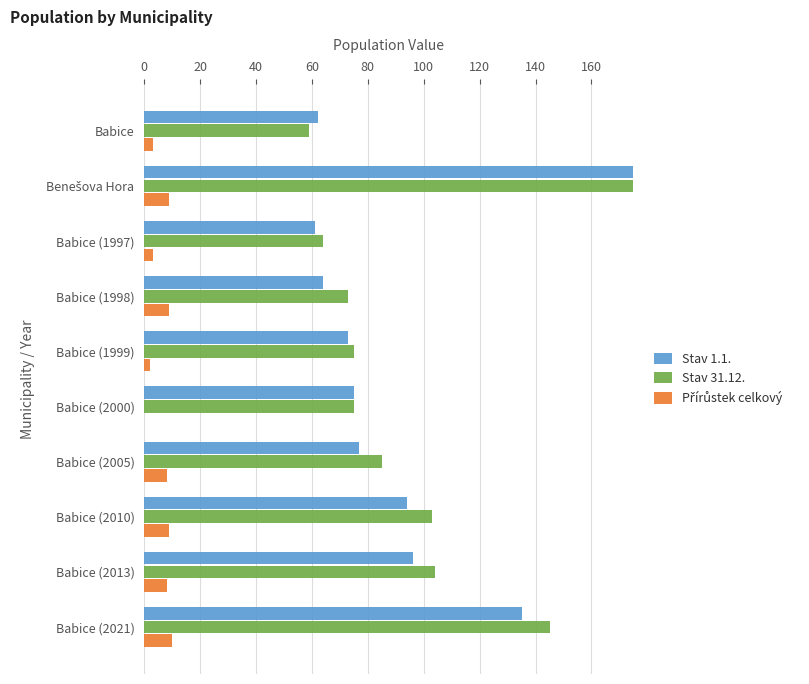

Is the value of Stav 31.12. at 40 greater than the value of Přírůstek celkový at 60?

Yes